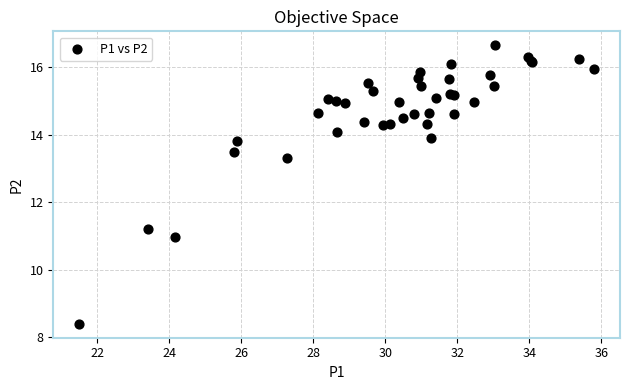

What Y value in the scatter plot is closest to 12?

11.2